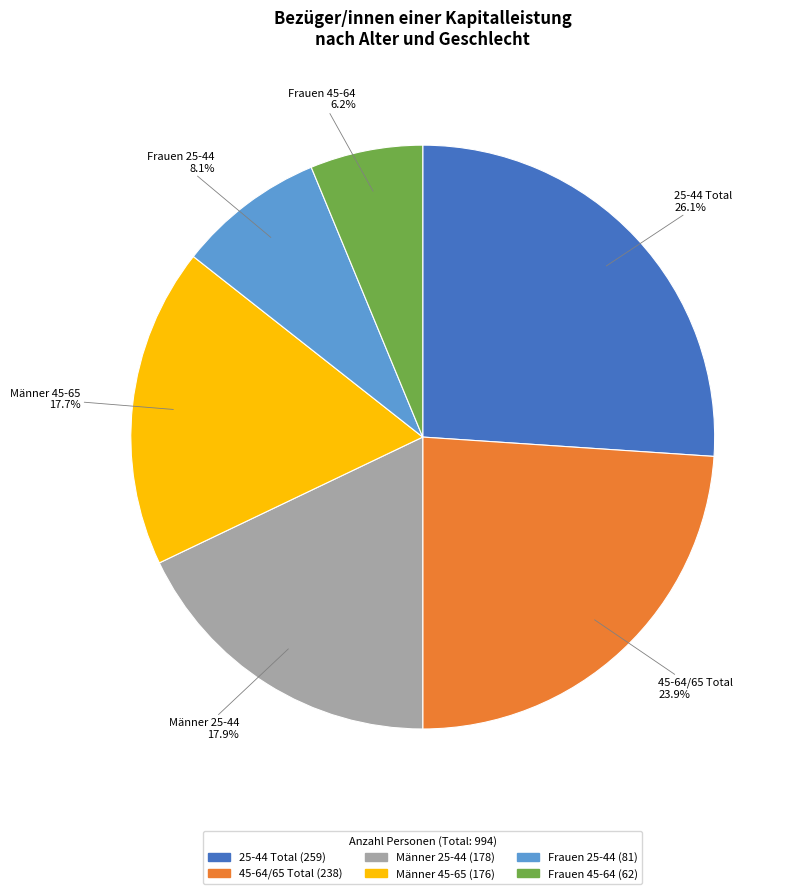

Which slice is the largest?

25-44 Total